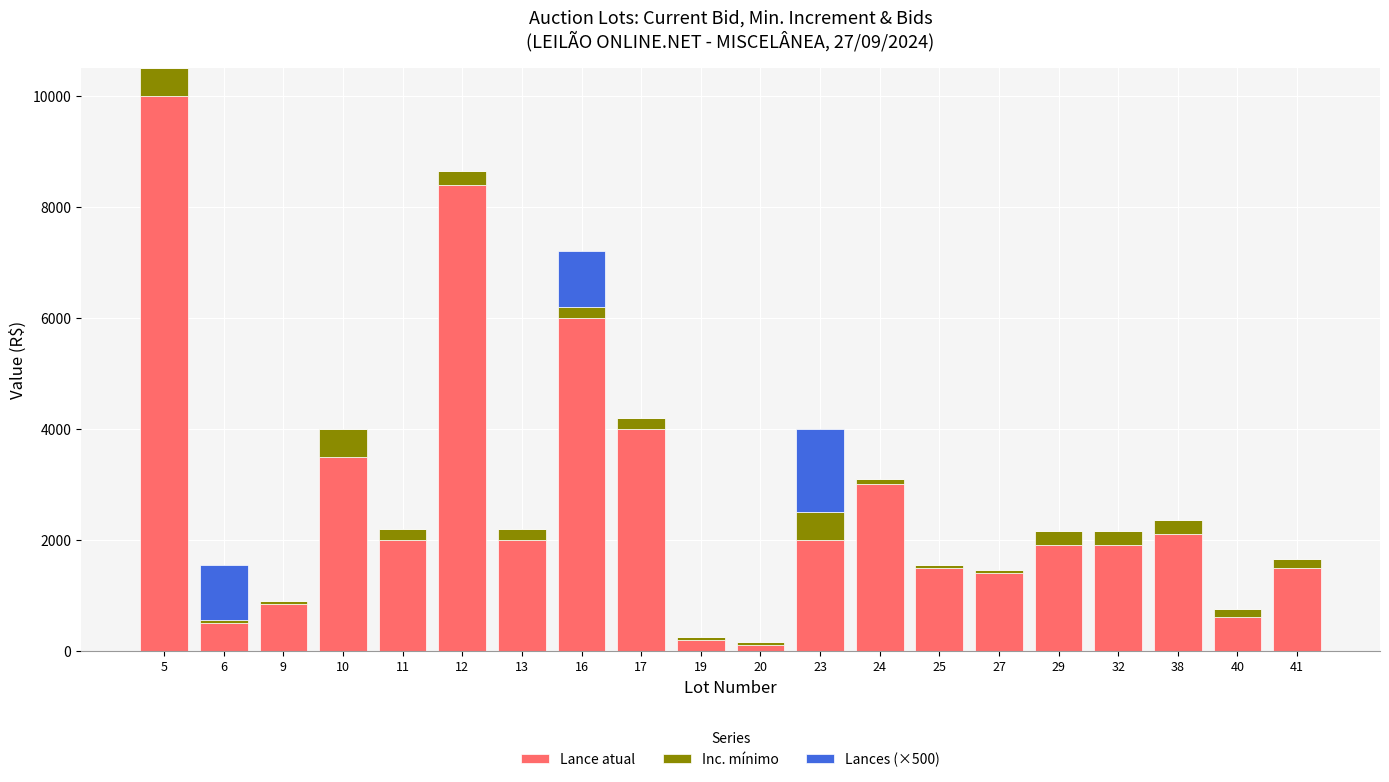

What is the maximum value for Lance atual?

10000